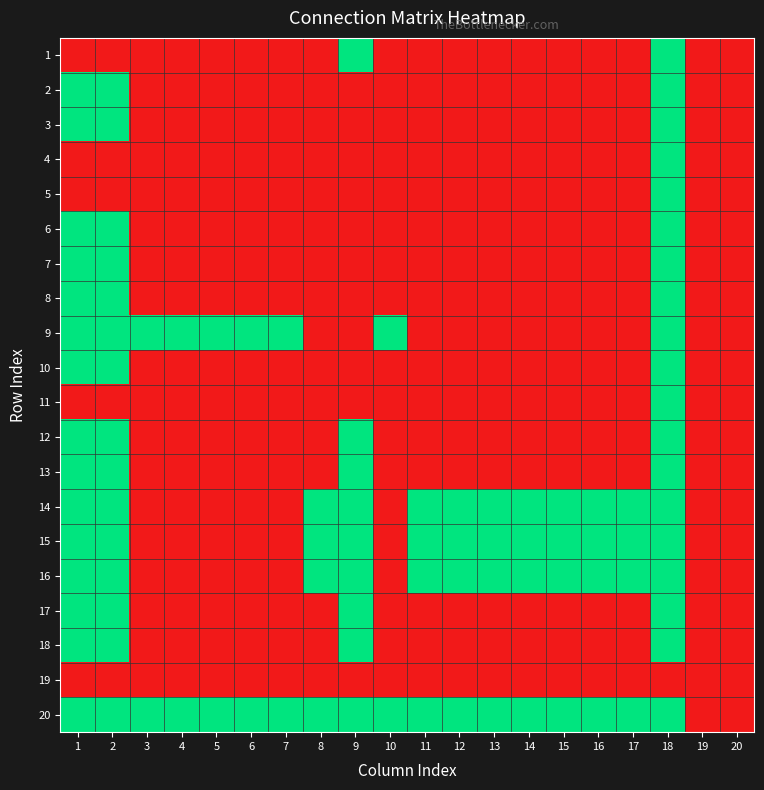

Reading right to left, transcribe all the data shown in this chart.

1: 20=0	19=0	18=1	17=0	16=0	15=0	14=0	13=0	12=0	11=0	10=0	9=1	8=0	7=0	6=0	5=0	4=0	3=0	2=0	1=0
2: 20=0	19=0	18=1	17=0	16=0	15=0	14=0	13=0	12=0	11=0	10=0	9=0	8=0	7=0	6=0	5=0	4=0	3=0	2=1	1=1
3: 20=0	19=0	18=1	17=0	16=0	15=0	14=0	13=0	12=0	11=0	10=0	9=0	8=0	7=0	6=0	5=0	4=0	3=0	2=1	1=1
4: 20=0	19=0	18=1	17=0	16=0	15=0	14=0	13=0	12=0	11=0	10=0	9=0	8=0	7=0	6=0	5=0	4=0	3=0	2=0	1=0
5: 20=0	19=0	18=1	17=0	16=0	15=0	14=0	13=0	12=0	11=0	10=0	9=0	8=0	7=0	6=0	5=0	4=0	3=0	2=0	1=0
6: 20=0	19=0	18=1	17=0	16=0	15=0	14=0	13=0	12=0	11=0	10=0	9=0	8=0	7=0	6=0	5=0	4=0	3=0	2=1	1=1
7: 20=0	19=0	18=1	17=0	16=0	15=0	14=0	13=0	12=0	11=0	10=0	9=0	8=0	7=0	6=0	5=0	4=0	3=0	2=1	1=1
8: 20=0	19=0	18=1	17=0	16=0	15=0	14=0	13=0	12=0	11=0	10=0	9=0	8=0	7=0	6=0	5=0	4=0	3=0	2=1	1=1
9: 20=0	19=0	18=1	17=0	16=0	15=0	14=0	13=0	12=0	11=0	10=1	9=0	8=0	7=1	6=1	5=1	4=1	3=1	2=1	1=1
10: 20=0	19=0	18=1	17=0	16=0	15=0	14=0	13=0	12=0	11=0	10=0	9=0	8=0	7=0	6=0	5=0	4=0	3=0	2=1	1=1
11: 20=0	19=0	18=1	17=0	16=0	15=0	14=0	13=0	12=0	11=0	10=0	9=0	8=0	7=0	6=0	5=0	4=0	3=0	2=0	1=0
12: 20=0	19=0	18=1	17=0	16=0	15=0	14=0	13=0	12=0	11=0	10=0	9=1	8=0	7=0	6=0	5=0	4=0	3=0	2=1	1=1
13: 20=0	19=0	18=1	17=0	16=0	15=0	14=0	13=0	12=0	11=0	10=0	9=1	8=0	7=0	6=0	5=0	4=0	3=0	2=1	1=1
14: 20=0	19=0	18=1	17=1	16=1	15=1	14=1	13=1	12=1	11=1	10=0	9=1	8=1	7=0	6=0	5=0	4=0	3=0	2=1	1=1
15: 20=0	19=0	18=1	17=1	16=1	15=1	14=1	13=1	12=1	11=1	10=0	9=1	8=1	7=0	6=0	5=0	4=0	3=0	2=1	1=1
16: 20=0	19=0	18=1	17=1	16=1	15=1	14=1	13=1	12=1	11=1	10=0	9=1	8=1	7=0	6=0	5=0	4=0	3=0	2=1	1=1
17: 20=0	19=0	18=1	17=0	16=0	15=0	14=0	13=0	12=0	11=0	10=0	9=1	8=0	7=0	6=0	5=0	4=0	3=0	2=1	1=1
18: 20=0	19=0	18=1	17=0	16=0	15=0	14=0	13=0	12=0	11=0	10=0	9=1	8=0	7=0	6=0	5=0	4=0	3=0	2=1	1=1
19: 20=0	19=0	18=0	17=0	16=0	15=0	14=0	13=0	12=0	11=0	10=0	9=0	8=0	7=0	6=0	5=0	4=0	3=0	2=0	1=0
20: 20=0	19=0	18=1	17=1	16=1	15=1	14=1	13=1	12=1	11=1	10=1	9=1	8=1	7=1	6=1	5=1	4=1	3=1	2=1	1=1